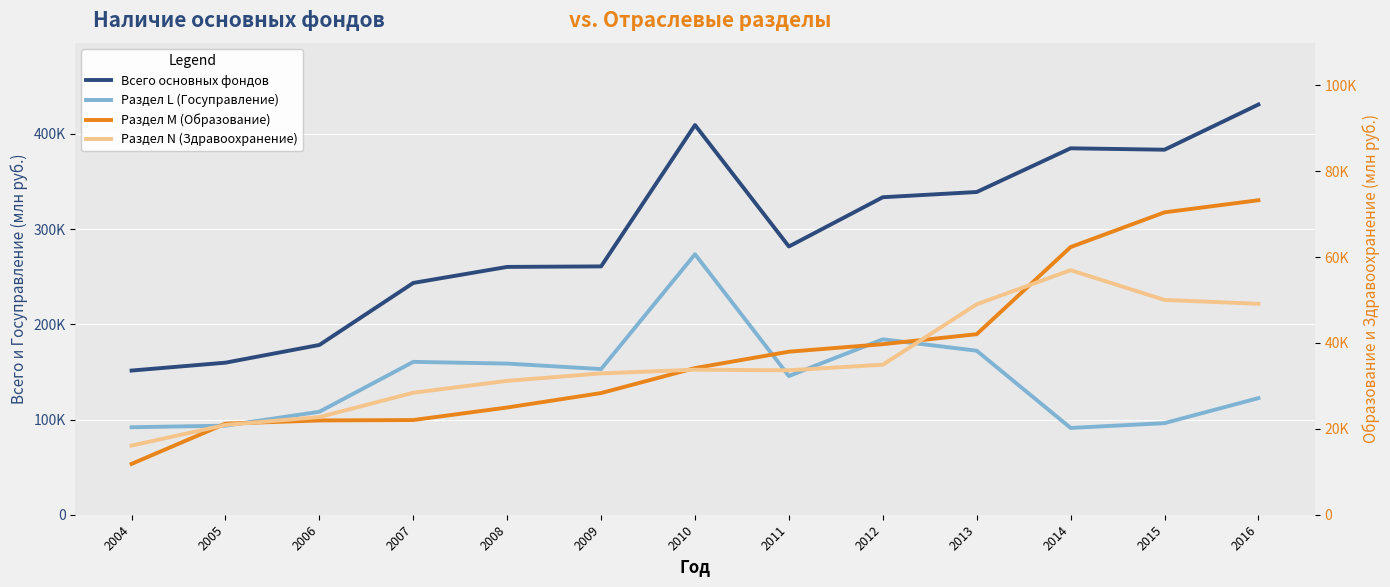

Between 2008 and 2015, which series saw the biggest shift?

Всего основных фондов